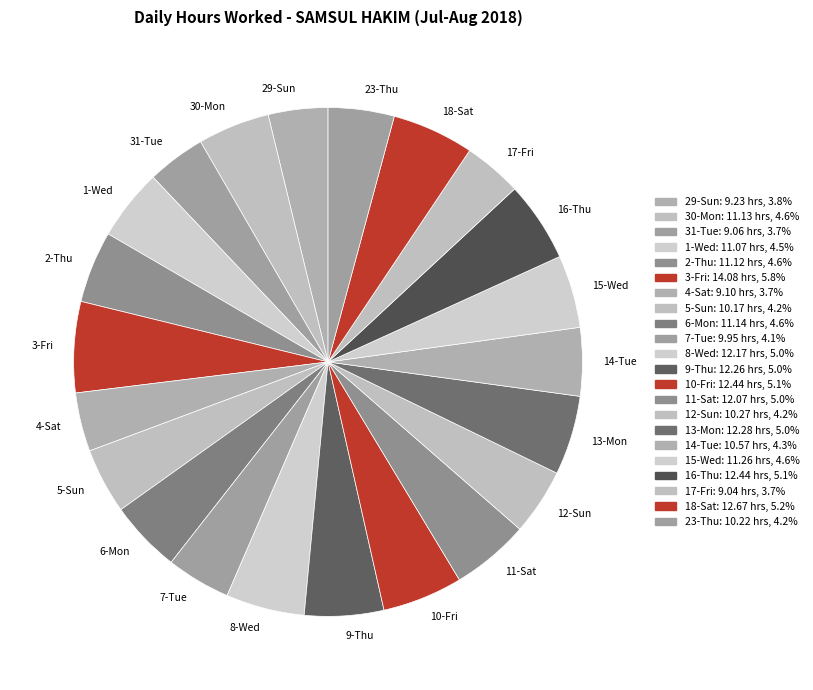

Between 13-Mon and 31-Tue, which is larger?

13-Mon